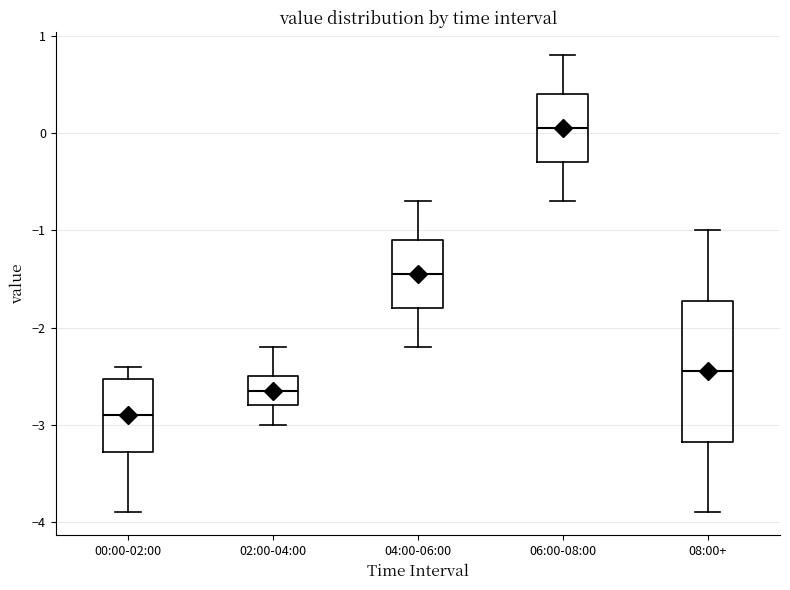

Reading left to right, read every box against the y-axis: the position of its median line, the range the box covers, and the ends of its whiskers. The values are not printed on the chart, so give them approximately, as read against the axis.

00:00-02:00: median -2.9, box -3.3 to -2.5, whiskers -3.9 to -2.4
02:00-04:00: median -2.6, box -2.8 to -2.5, whiskers -3.0 to -2.2
04:00-06:00: median -1.4, box -1.8 to -1.1, whiskers -2.2 to -0.7
06:00-08:00: median 0.1, box -0.3 to 0.4, whiskers -0.7 to 0.8
08:00+: median -2.4, box -3.2 to -1.7, whiskers -3.9 to -1.0